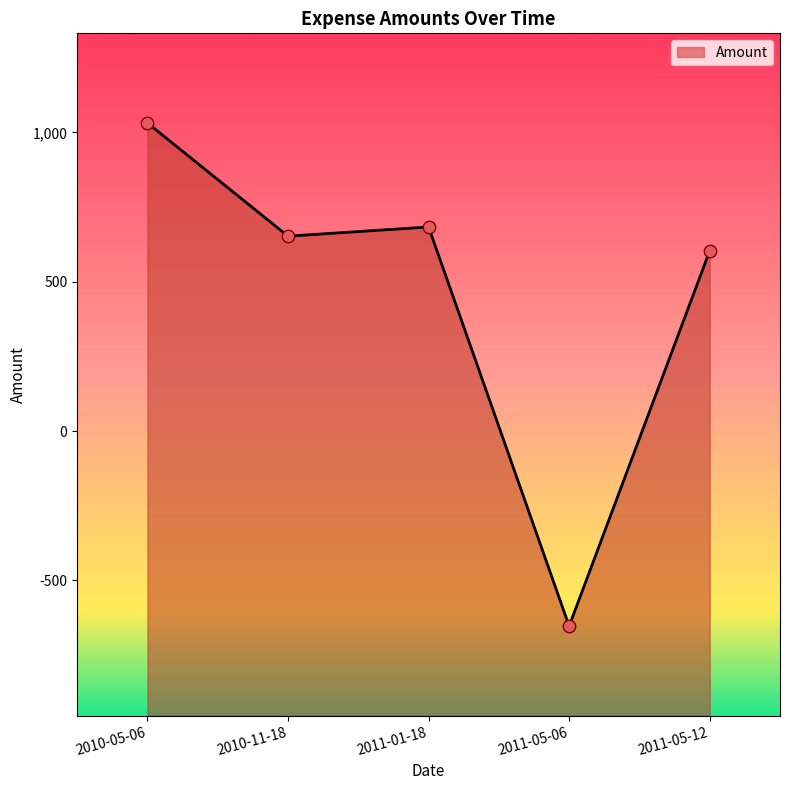

What is the change in value from 2011-01-18 to 2011-05-06?

-1336.1